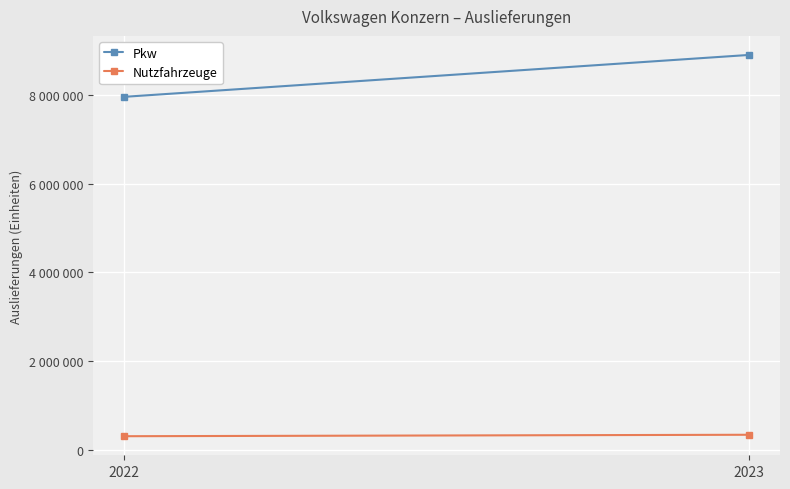

What is the average value of the Nutzfahrzeuge series?

321830